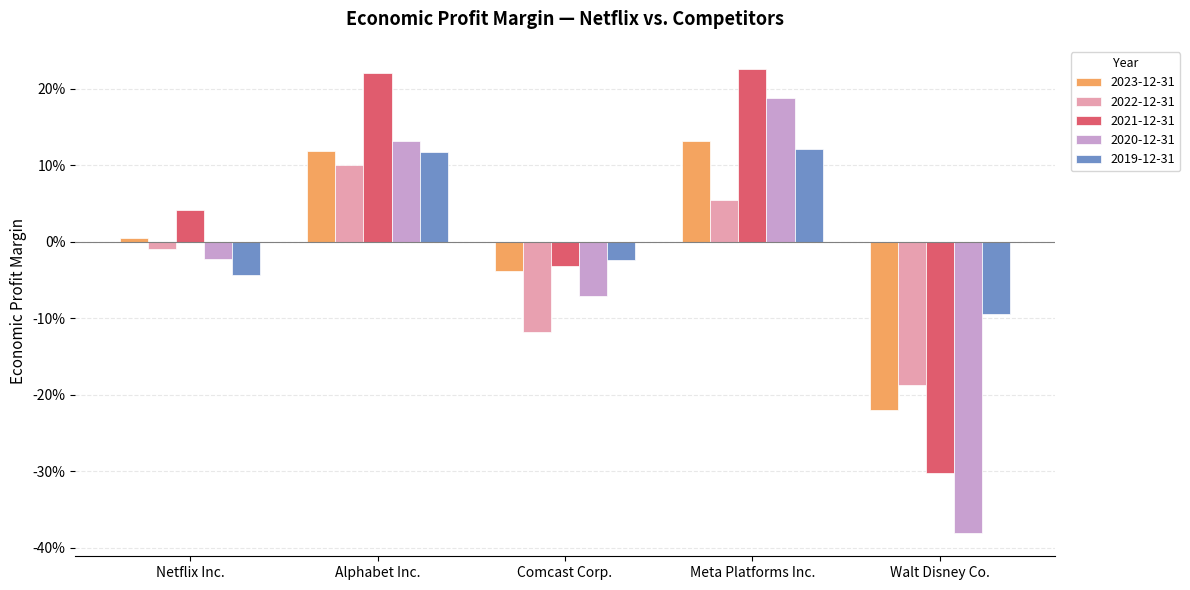

What are all the series names shown in the legend?

2023-12-31, 2022-12-31, 2021-12-31, 2020-12-31, 2019-12-31